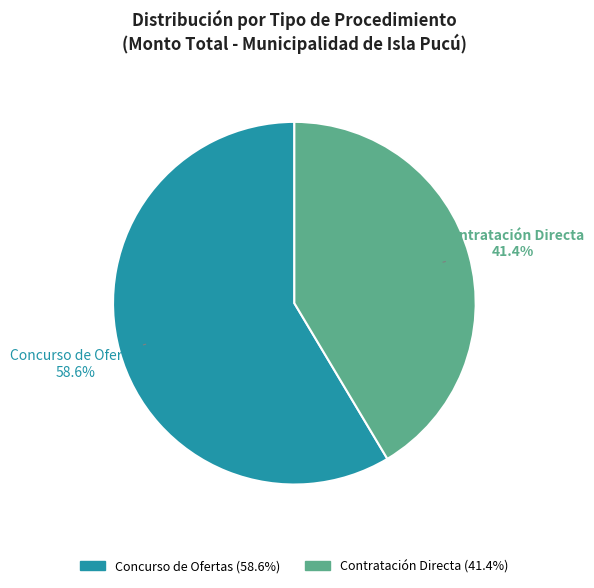

Rank the categories by value from highest to lowest.

Concurso de Ofertas, Contratación Directa